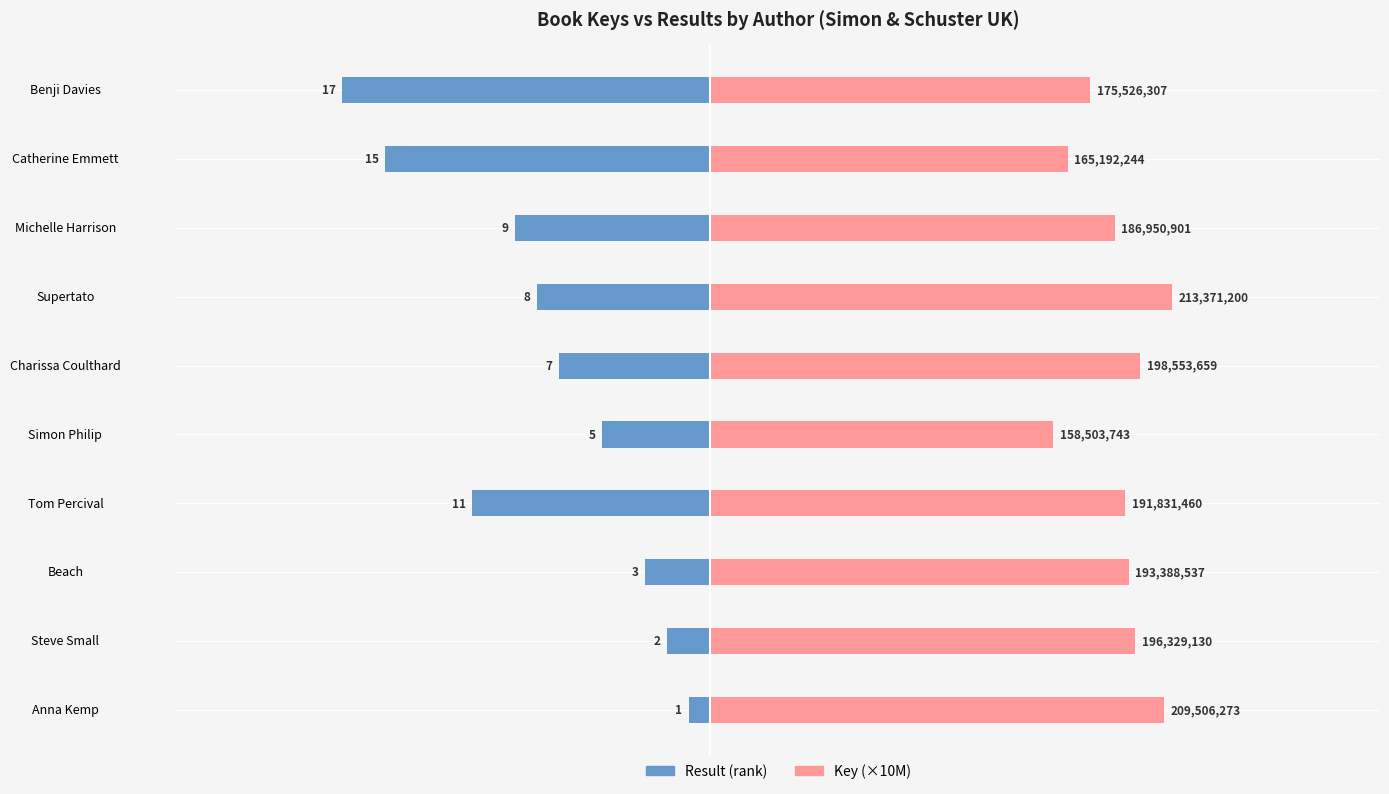

How many bars are there in each group?

2